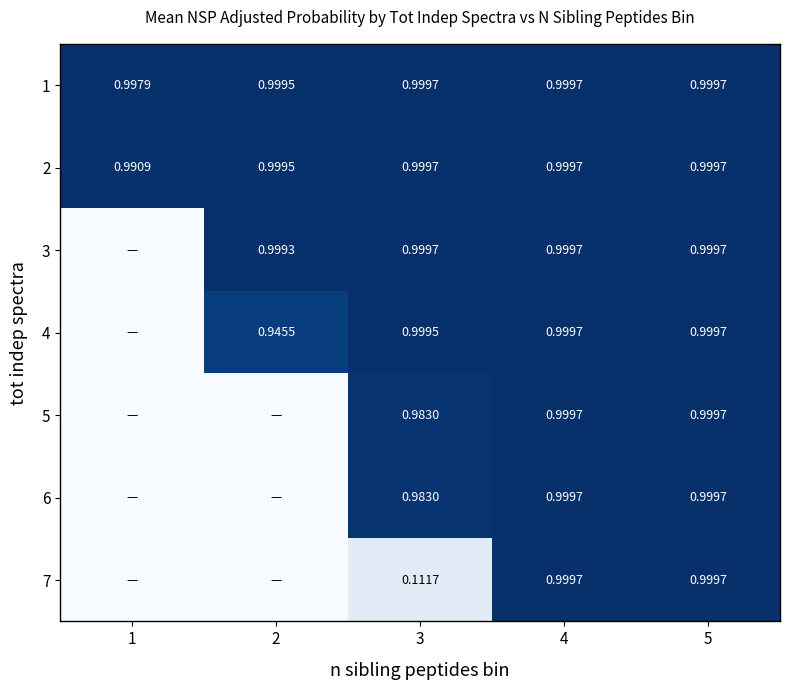

The value of 5 at 3 is 1.0. True or false?

True